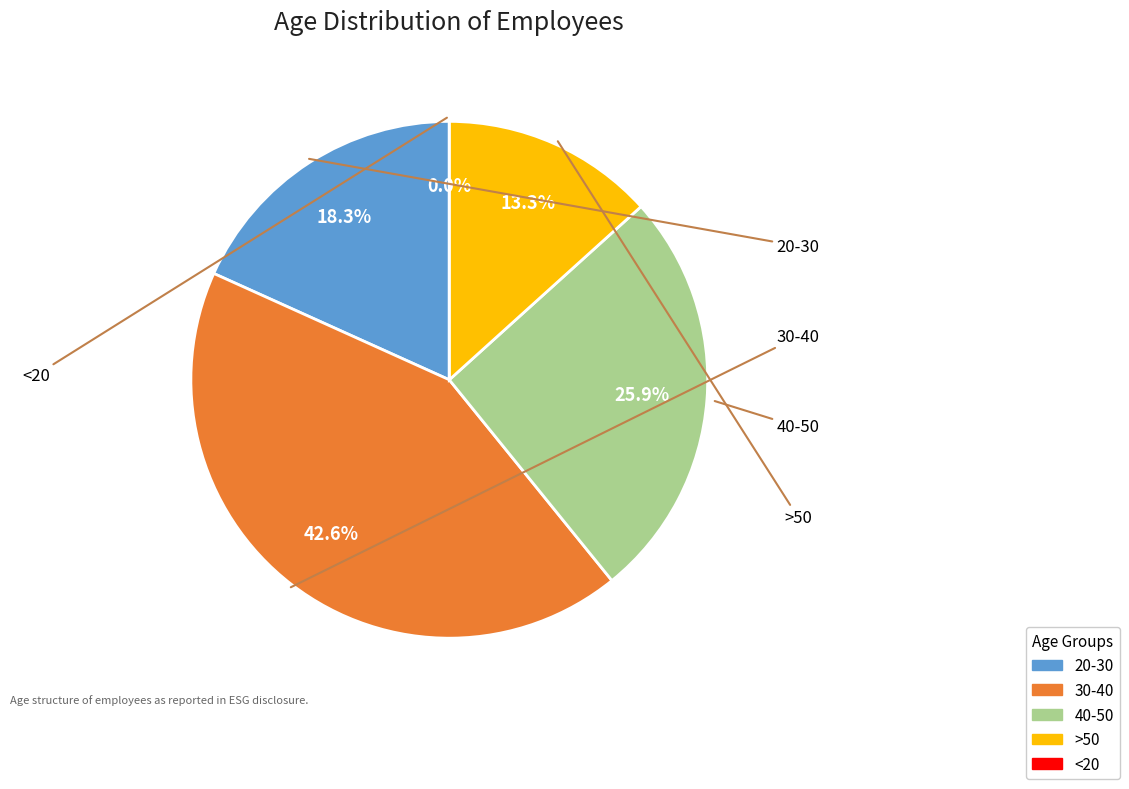

True or false: <20 accounts for 1% of the total.

False